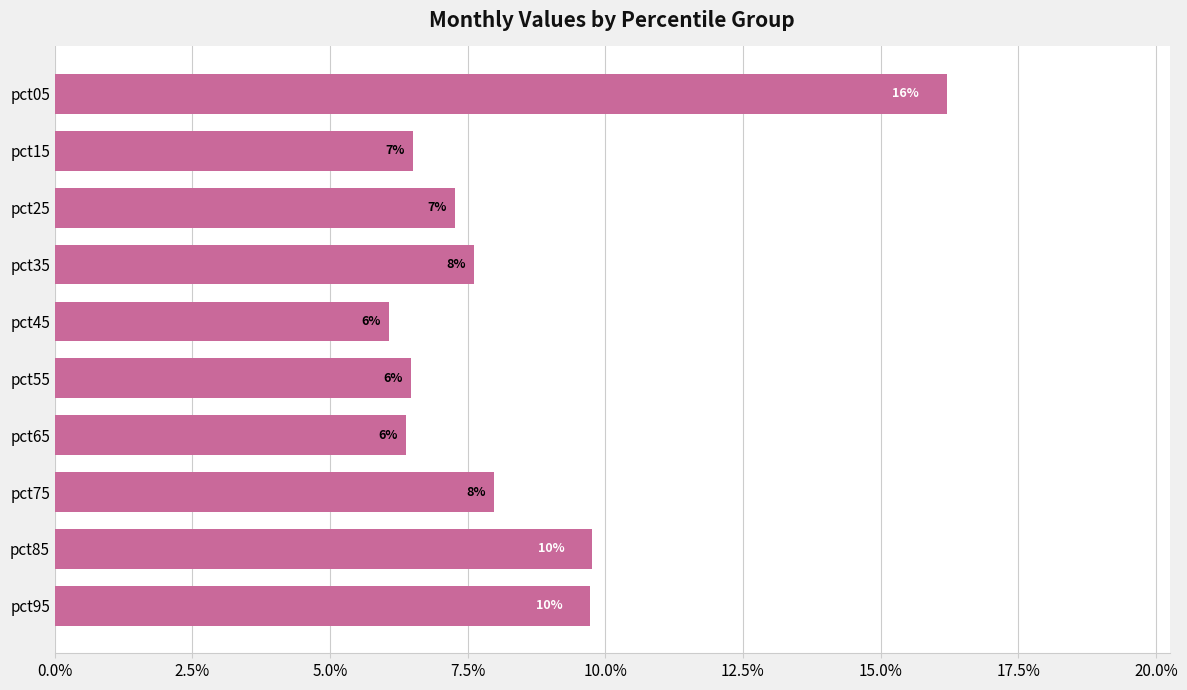

Does the chart contain any negative values?

No